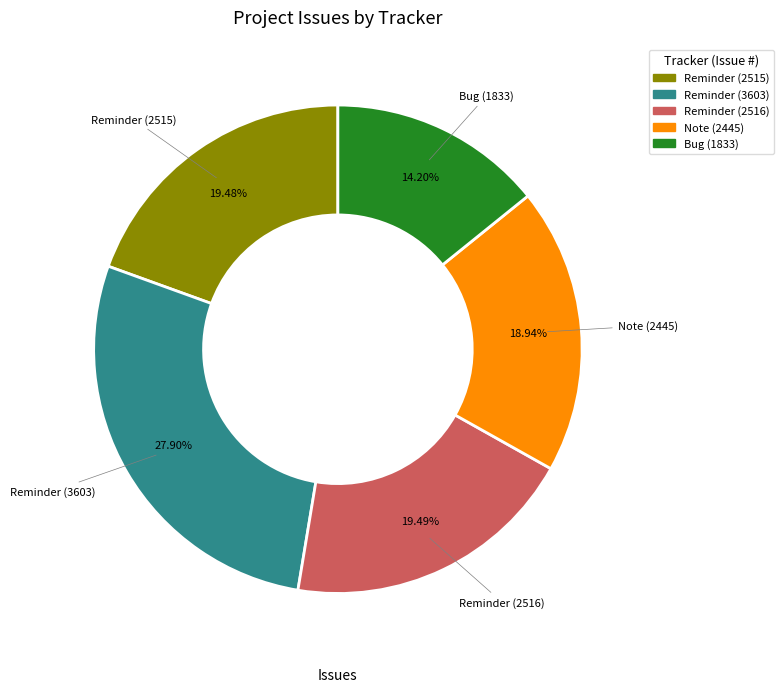

Is there a majority slice in this chart?

No